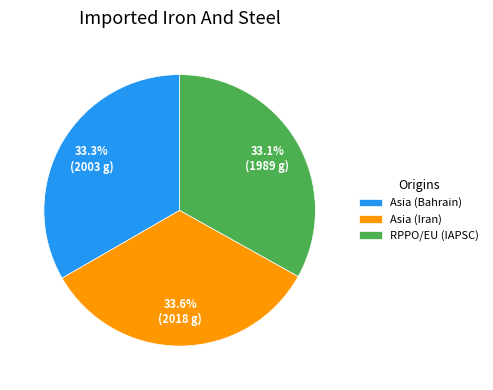

Do Asia (Iran) and RPPO/EU (IAPSC) together represent more than half of the pie?

Yes